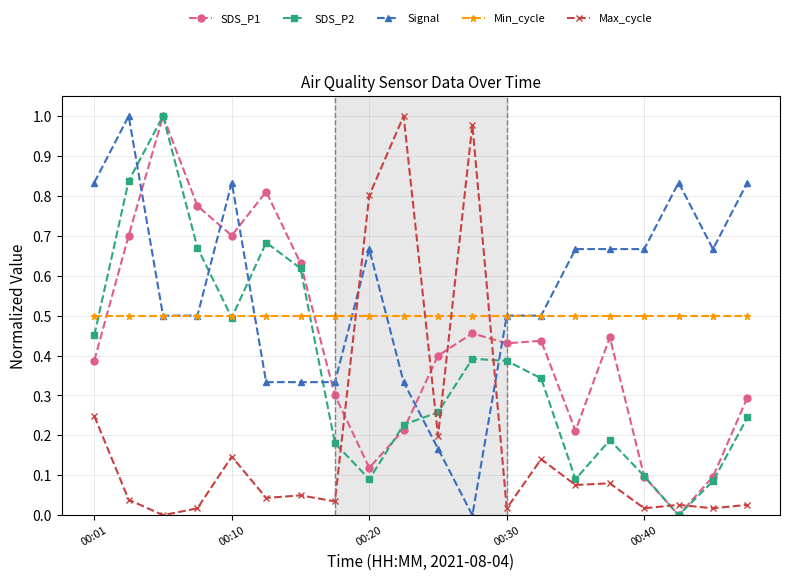

How many intersections are there between Signal and Max_cycle?

2